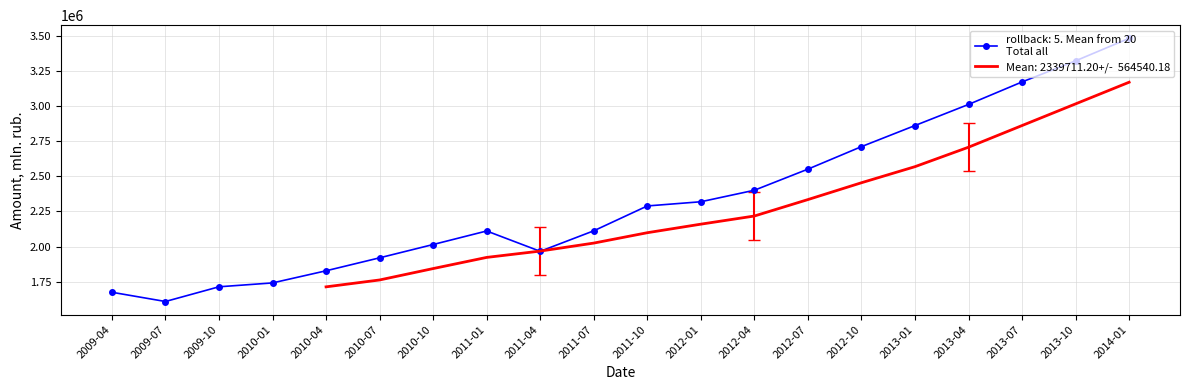

At which label does the data first exceed 2288352?

2012-01